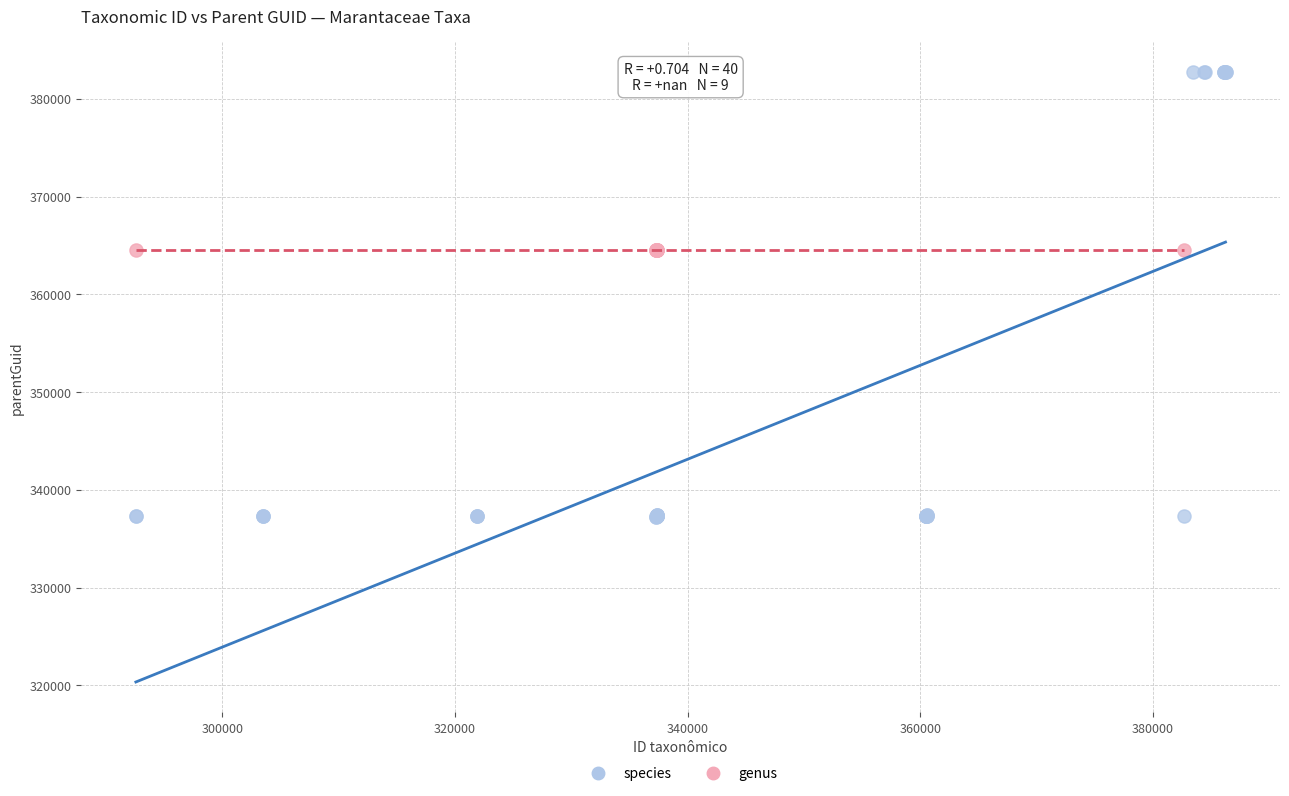

Which series reaches the minimum Y coordinate?

species